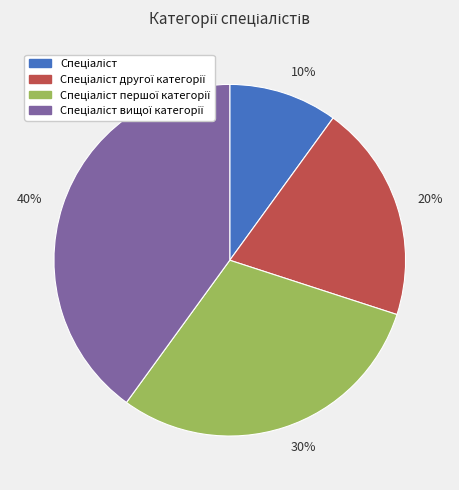

To the nearest percent, what is the average slice percentage?

25%